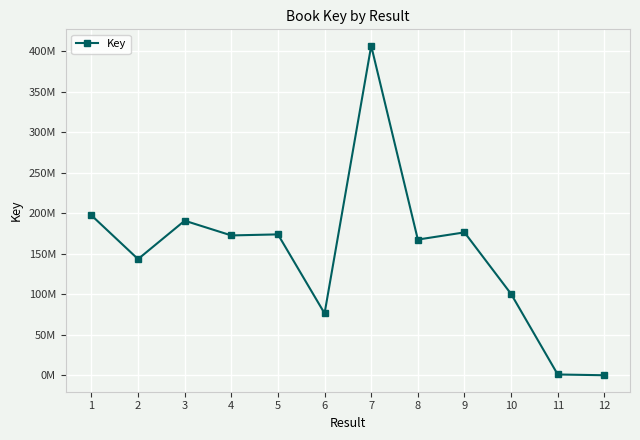

Is this an area chart (filled region under the line)?

No